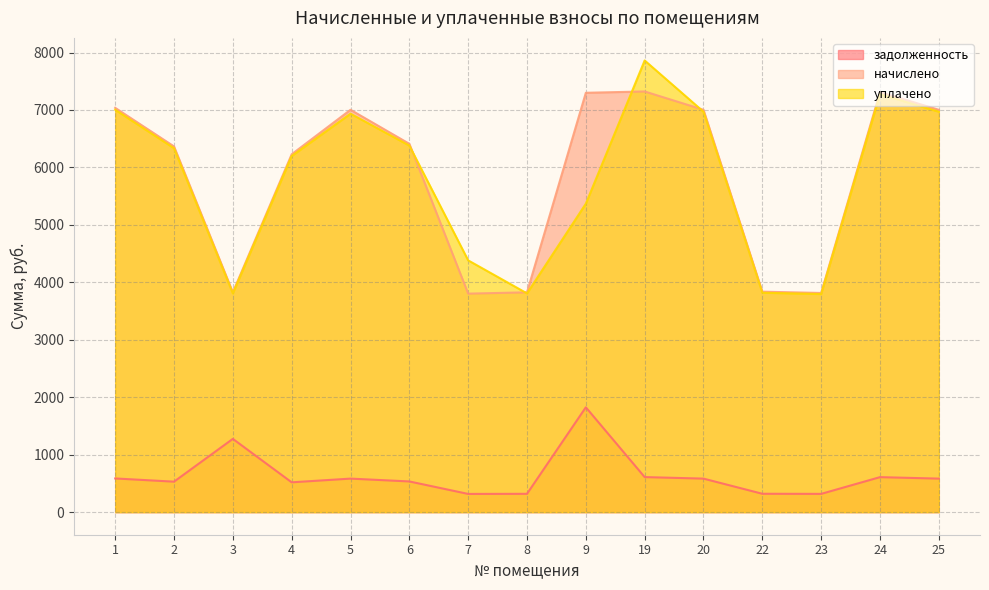

Reading left to right, transcribe all the data shown in this chart.

задолженность: 1=586.5	2=530.5	3=1275.4	4=519.1	5=583.6	6=534.3	7=317.0	8=318.9	9=1824.9	19=610.2	20=583.6	22=319.8	23=317.9	24=609.3	25=583.6
начислено: 1=7037.8	2=6365.9	3=3826.3	4=6229.2	5=7003.7	6=6411.5	7=3803.6	8=3826.3	9=7299.7	19=7322.5	20=7003.7	22=3837.7	23=3815.0	24=7311.1	25=7003.7
уплачено: 1=7003.7	2=6334.4	3=3807.8	4=6199.1	5=6936.0	6=6380.5	7=4382.5	8=3807.8	9=5369.0	19=7862.0	20=6969.9	22=3819.2	23=3796.6	24=7275.8	25=6969.9